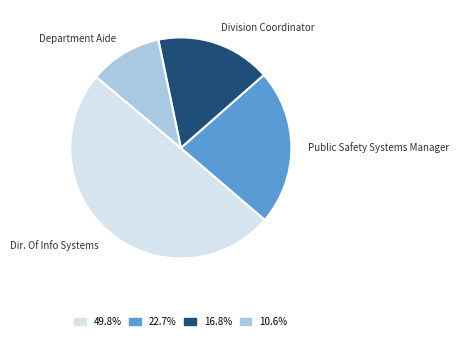

Is Division Coordinator the majority of the pie?

No